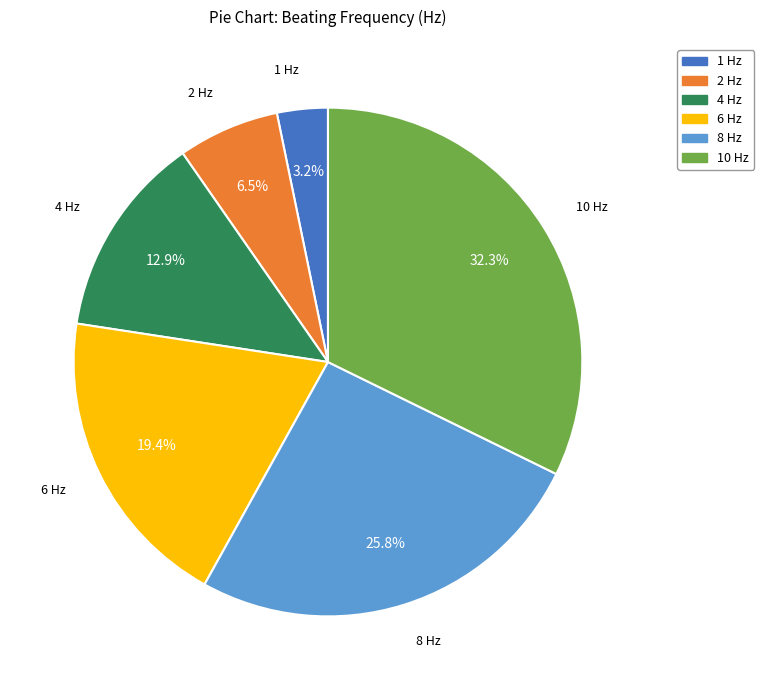

To the nearest percent, what percentage of the pie is 6 Hz?

19%